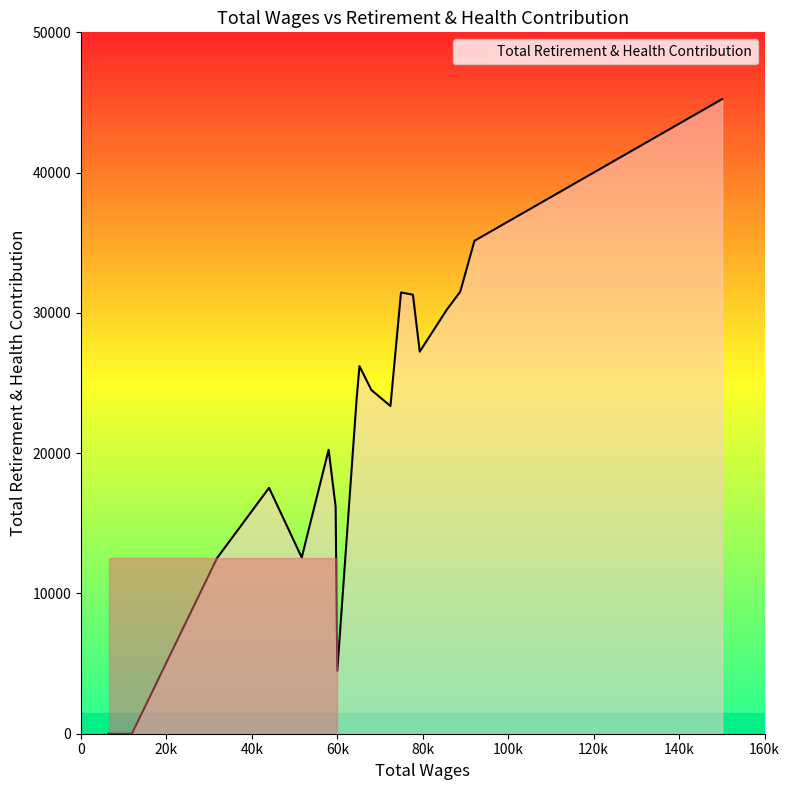

What is the greatest value displayed?

45238